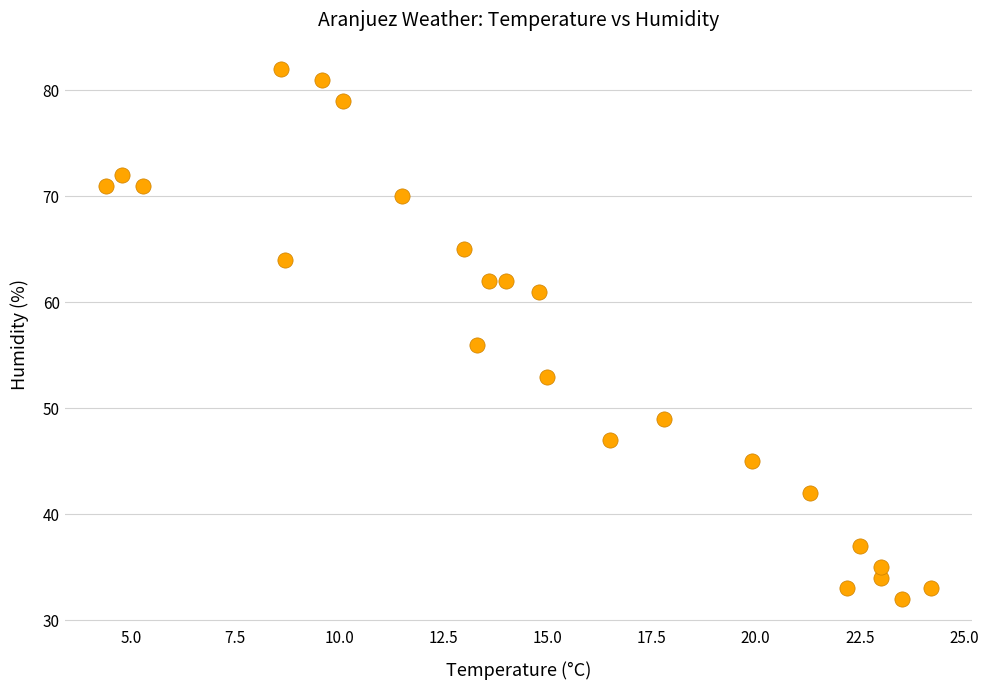

What Y value in the scatter plot is closest to 57?

56